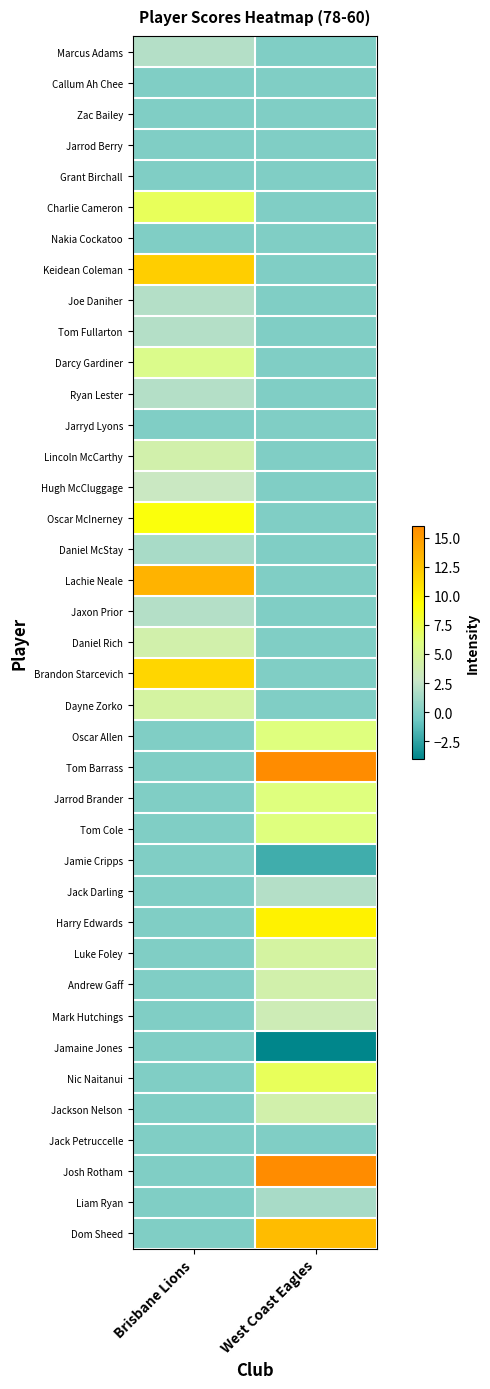

Which label corresponds to the largest value in the chart?

West Coast Eagles